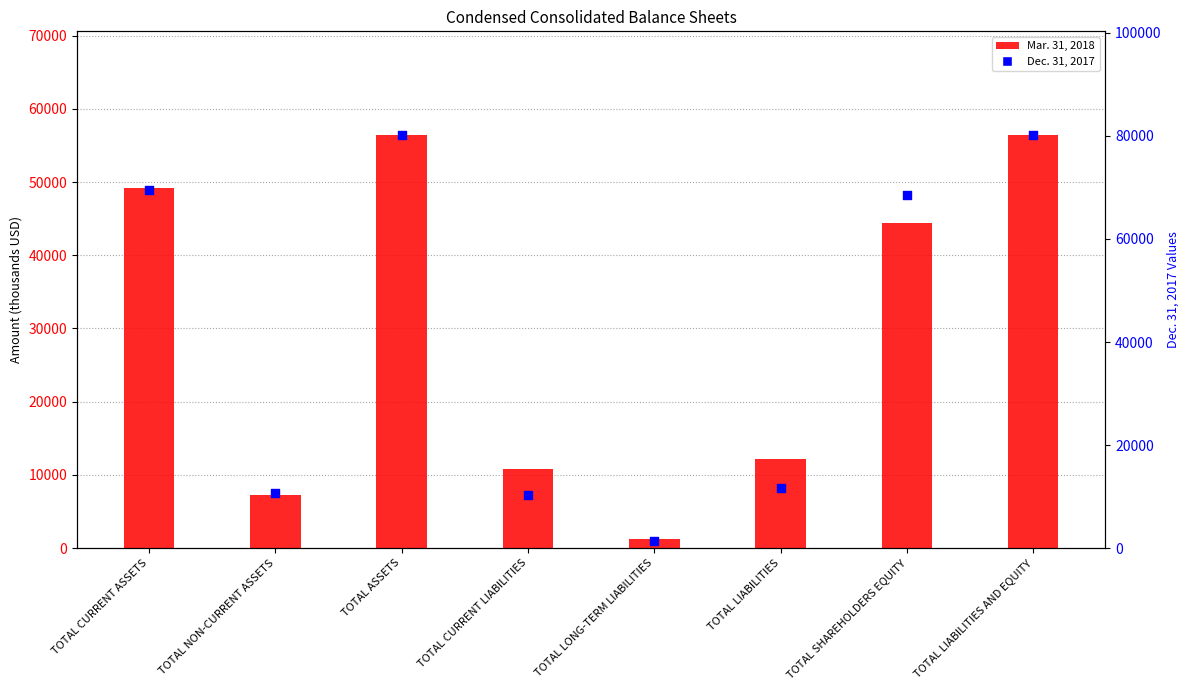

Which series has the largest Y range (max minus min)?

Dec. 31, 2017